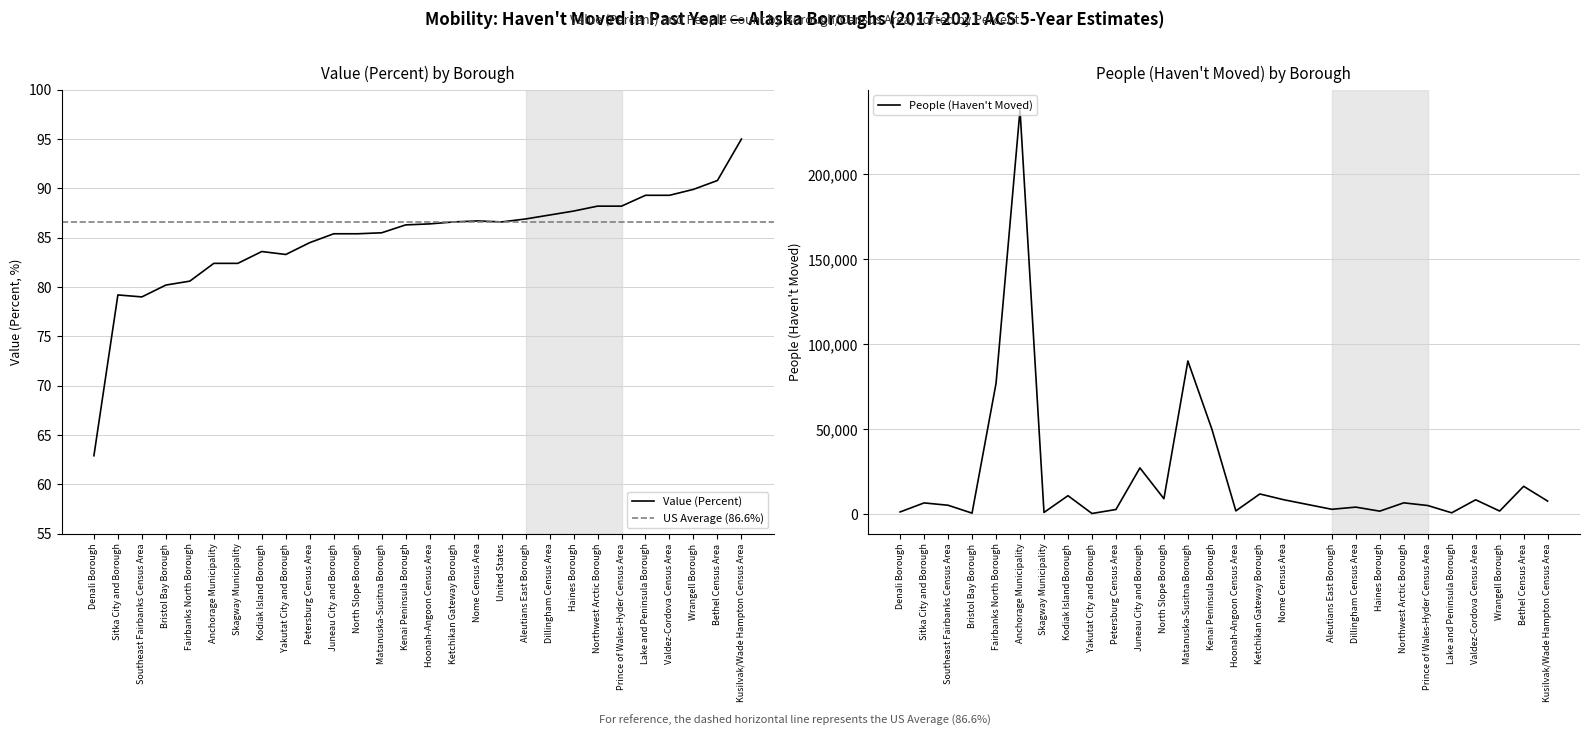

What is the change in value from Bristol Bay Borough to Dillingham Census Area?

+7.1